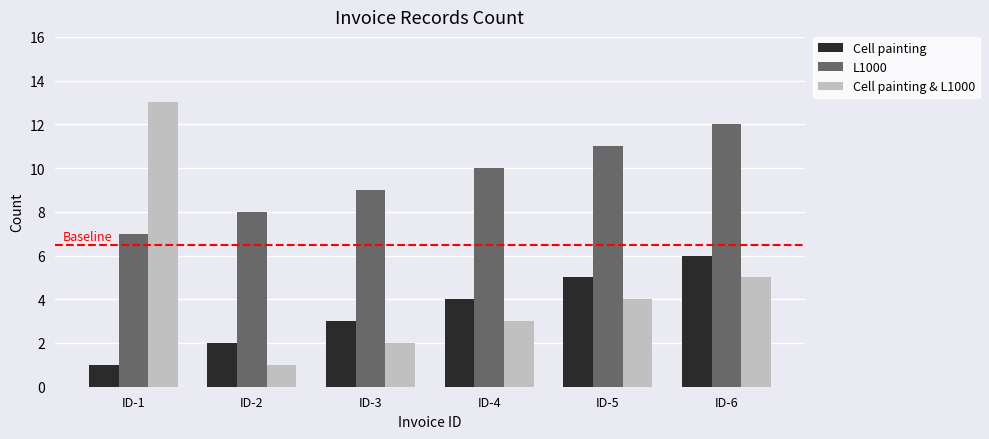

What is the average value of the Cell painting & L1000 series?

5